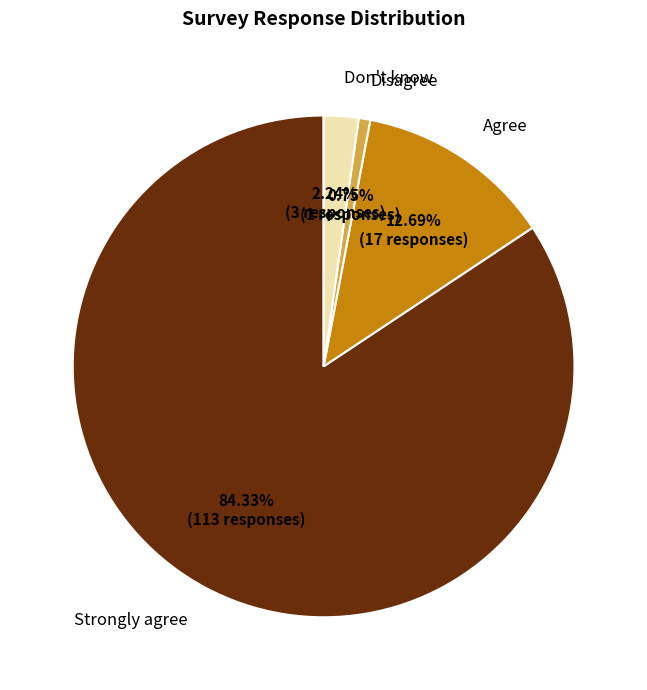

Is there any slice that represents more than half of the pie?

Yes